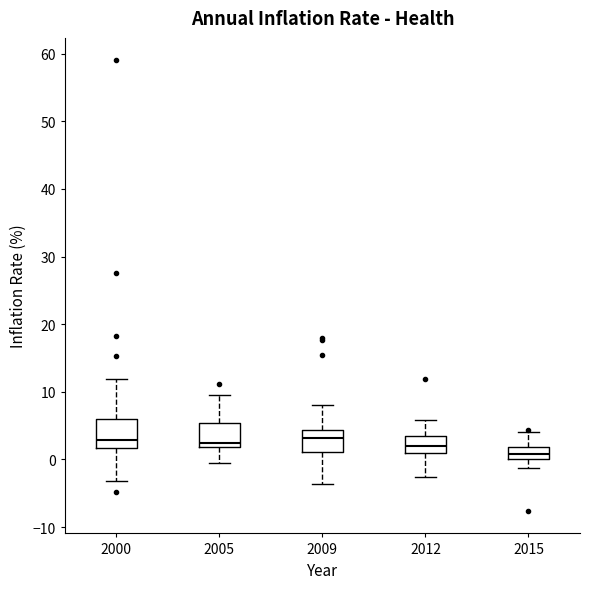

Reading left to right, read every box against the y-axis: the position of its median line, the range the box covers, and the ends of its whiskers. The values are not printed on the chart, so give them approximately, as read against the axis.

2000: median 3, box 2 to 6, whiskers -3 to 12
2005: median 3, box 2 to 5, whiskers 0 to 10
2009: median 3, box 1 to 4, whiskers -4 to 8
2012: median 2, box 1 to 3, whiskers -3 to 6
2015: median 1, box 0 to 2, whiskers -1 to 4